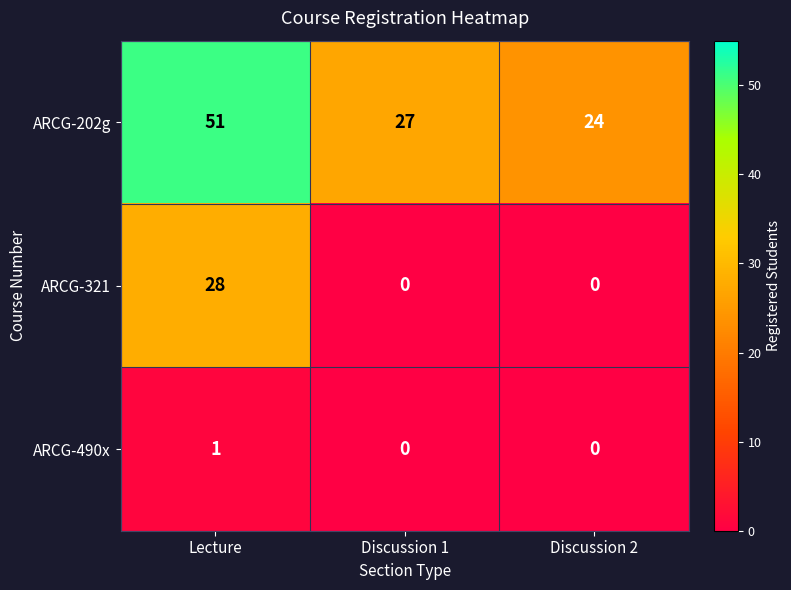

At which label does ARCG-202g reach its minimum?

Discussion 2